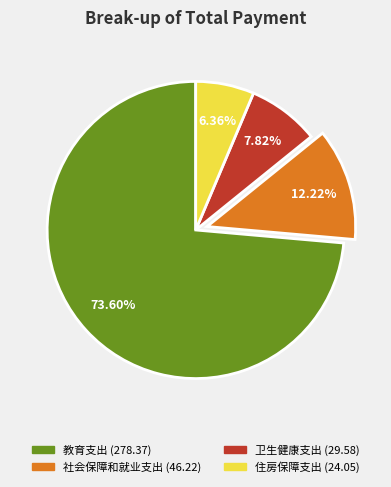

Which category accounts for the majority?

教育支出